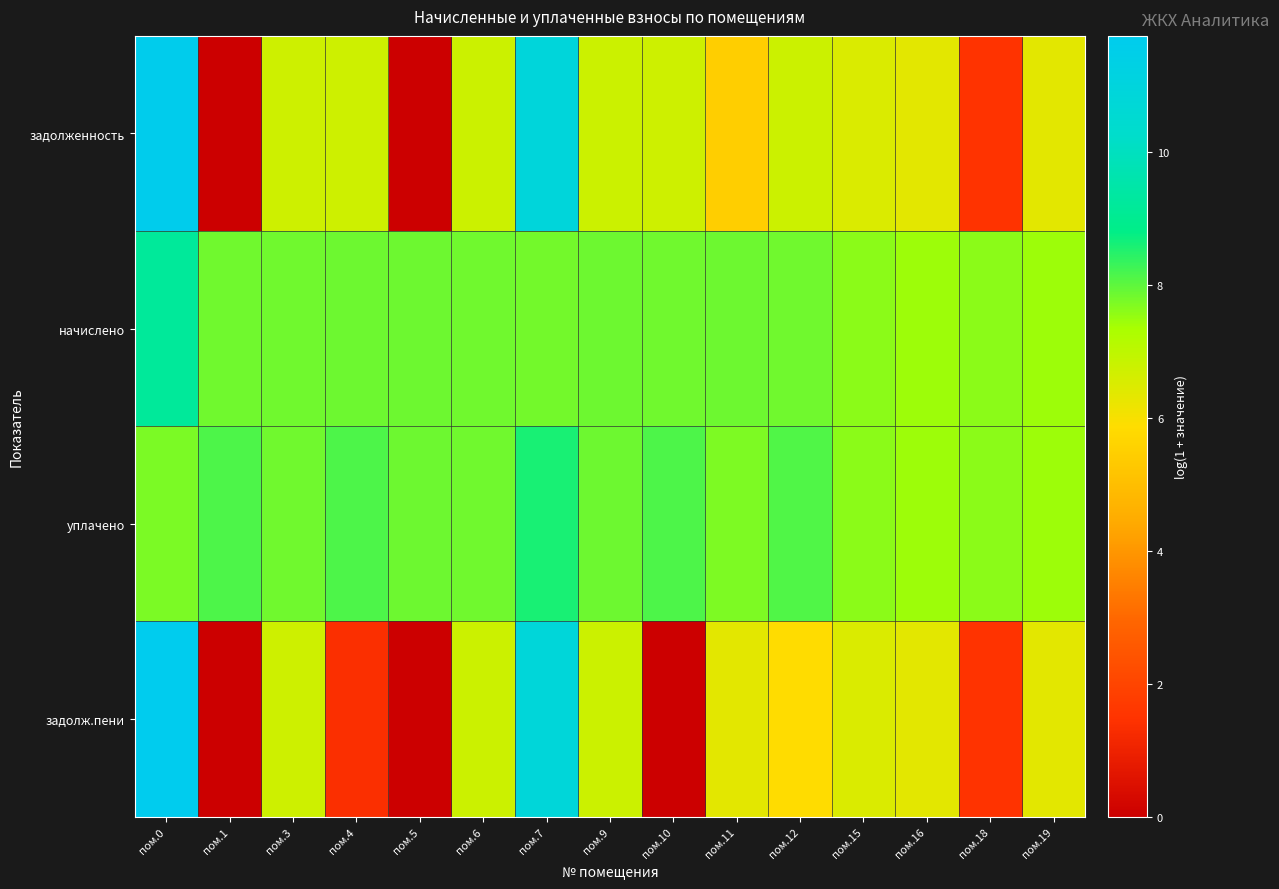

At пом.6, list the series in order from largest to smallest.

начислено, уплачено, задолженность, задолж.пени